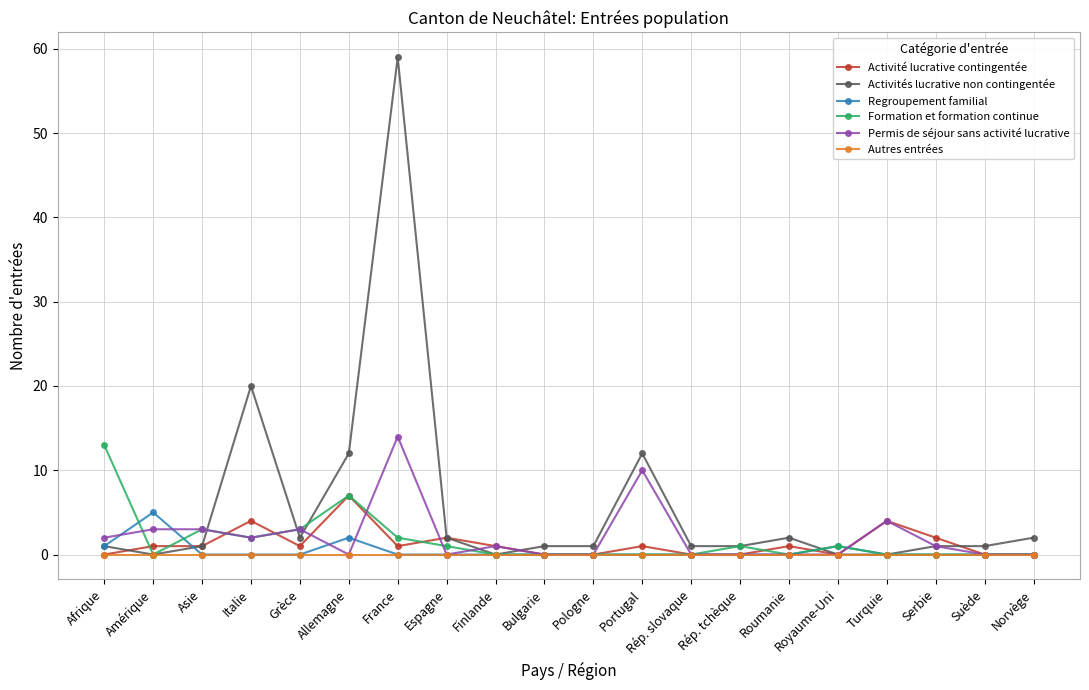

Which label corresponds to the largest value in the chart?

France